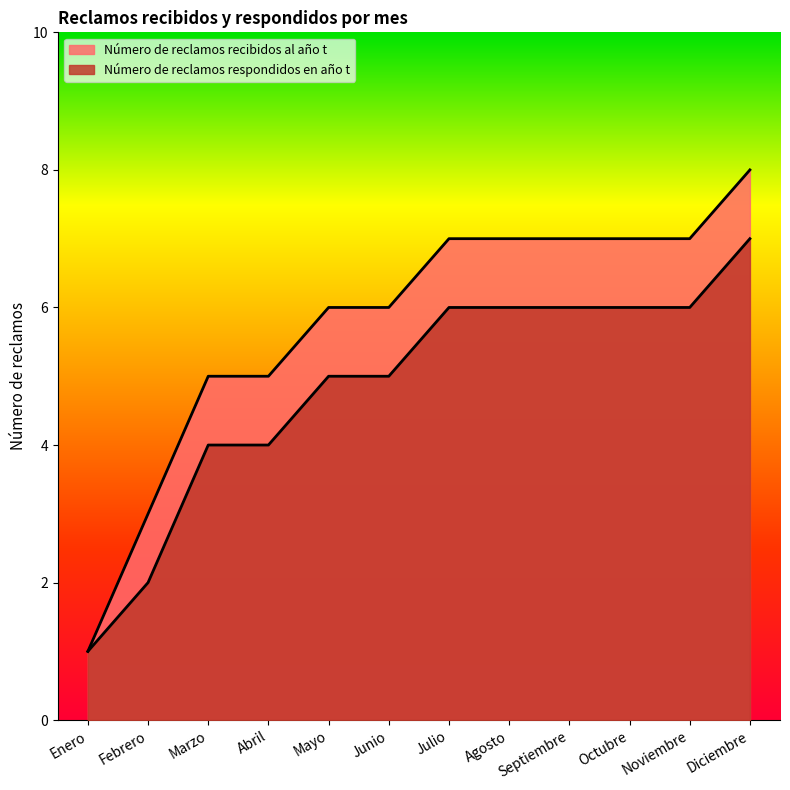

True or false: Número de reclamos recibidos al año t and Número de reclamos respondidos en año t intersect in this chart.

False